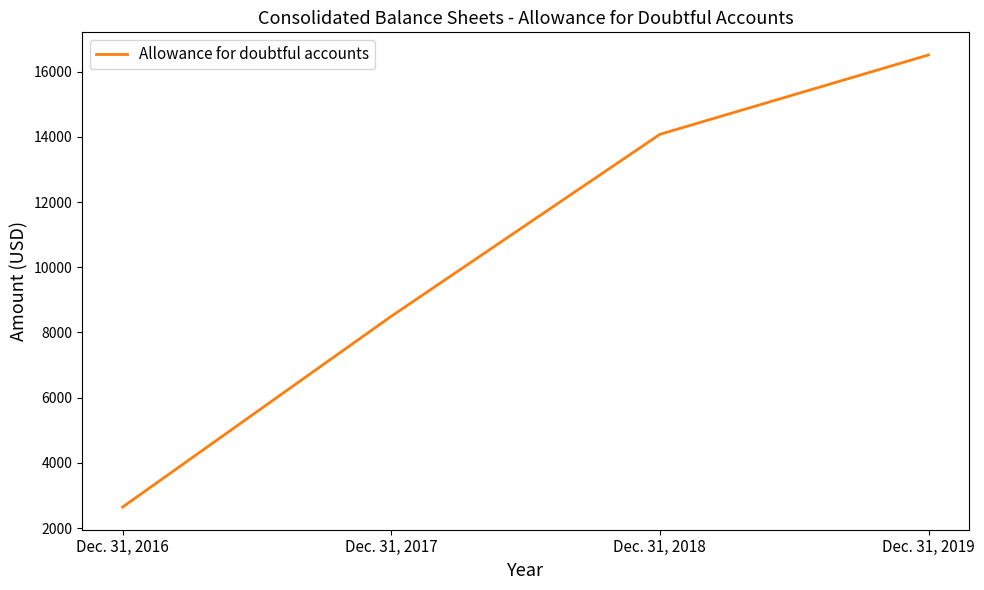

What is the smallest value displayed?

2643